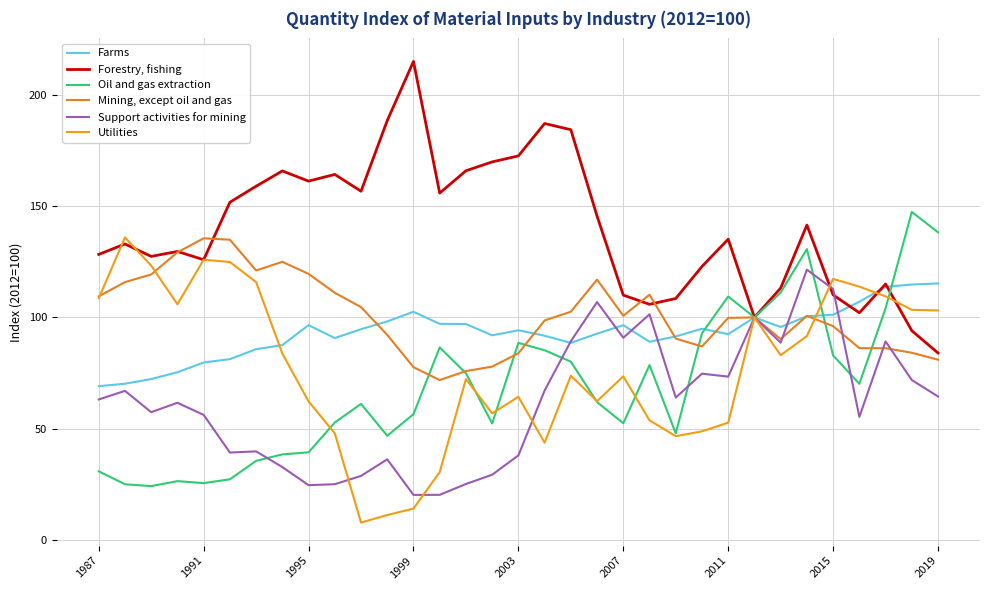

How many interior local valleys does the Mining, except oil and gas series have?

5